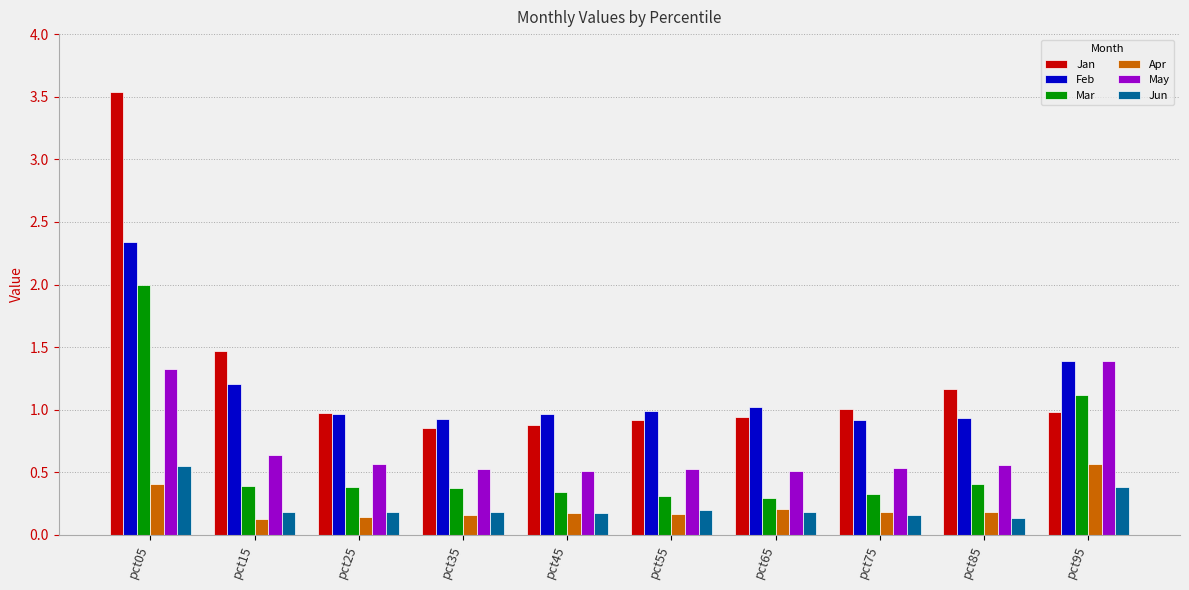

How many data points does each series have?

10